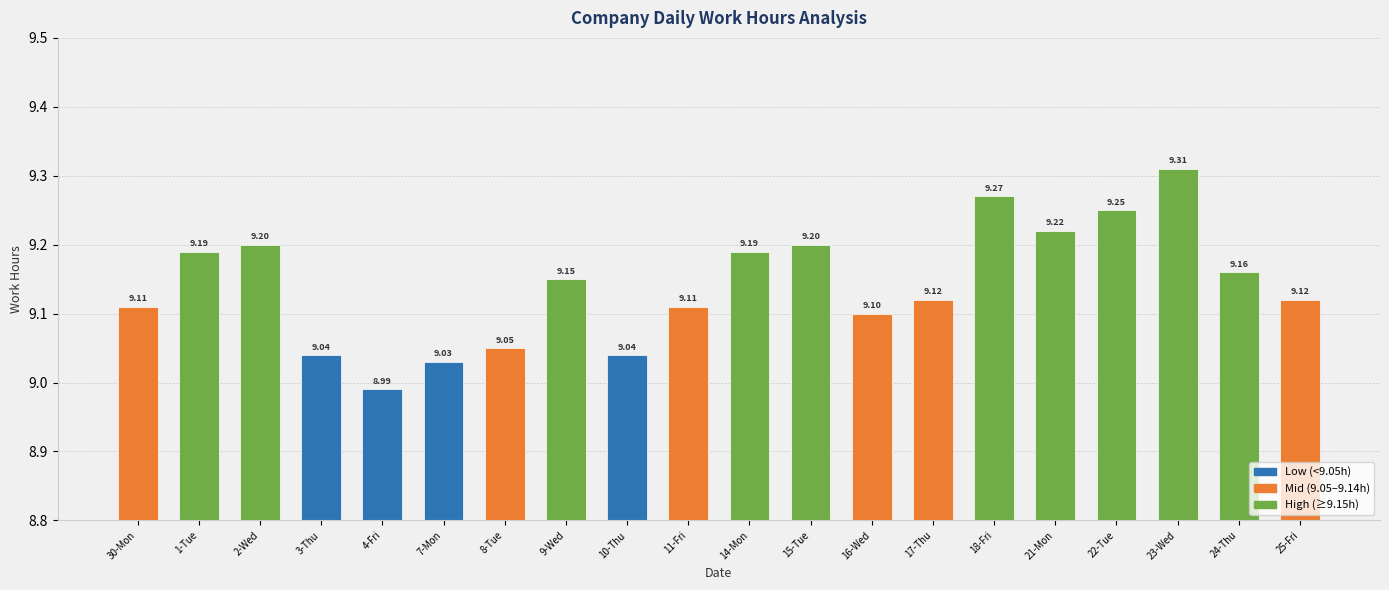

What is the difference between the second highest and minimum values?

0.3